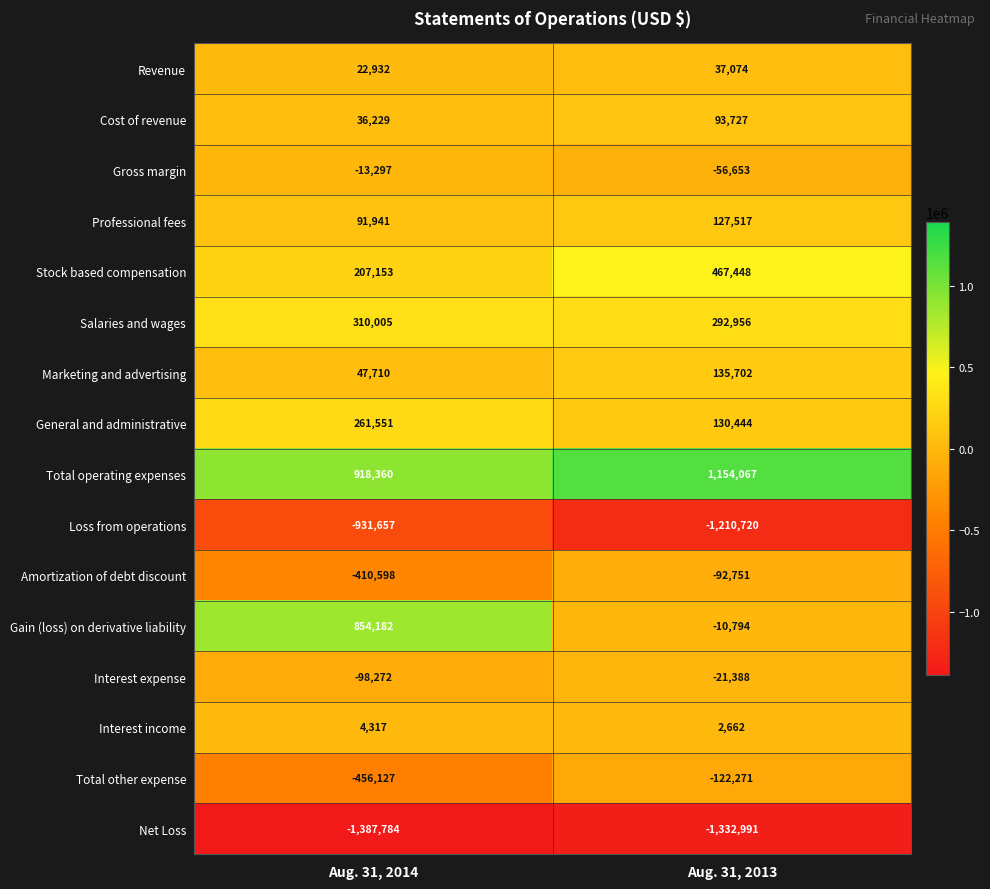

True or false: Interest income has a value of 3750 at Aug. 31, 2013.

False